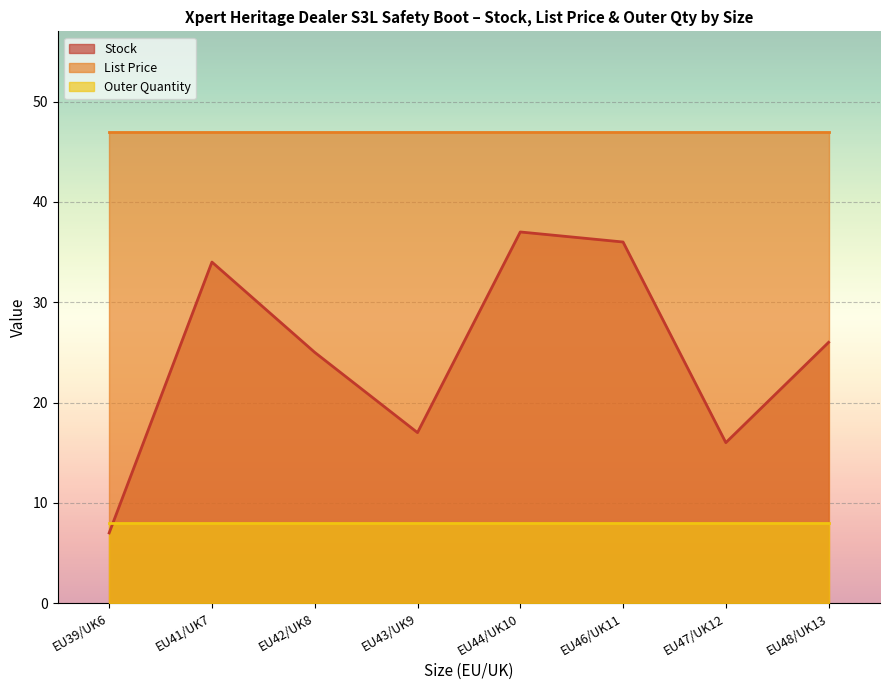

Which series has the largest total across all categories?

List Price